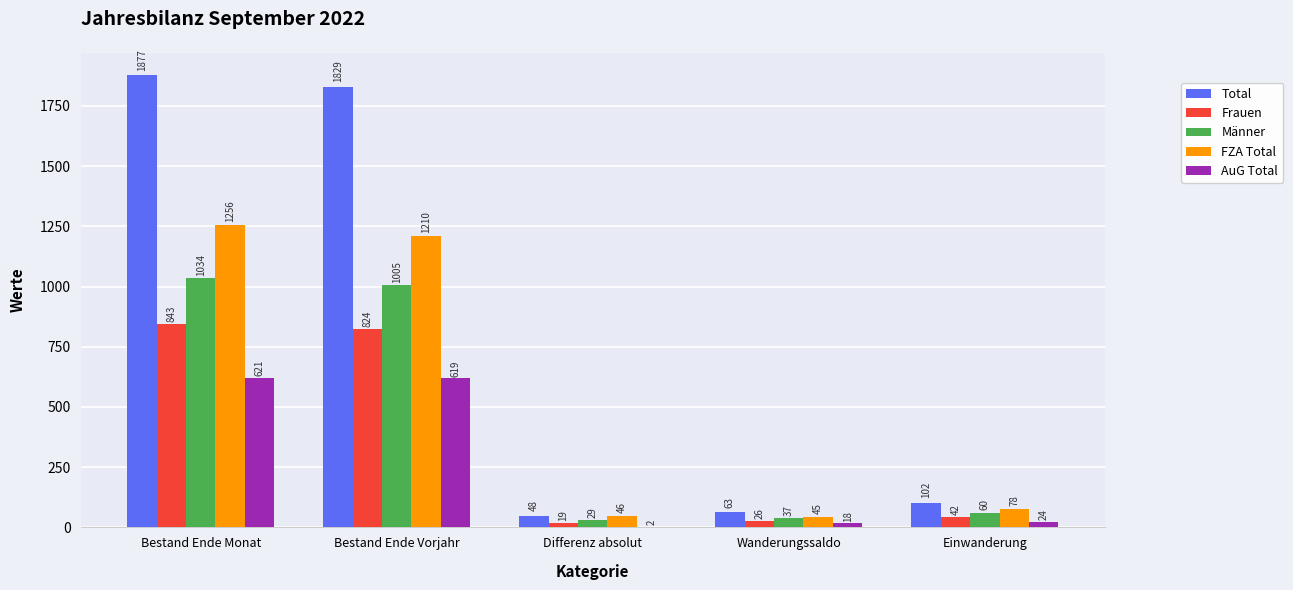

How many series are shown in this chart?

5